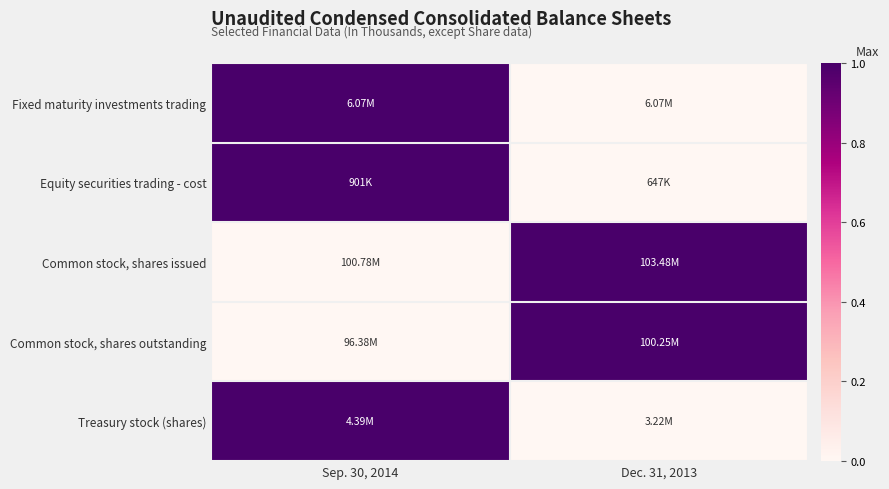

At which category does the chart reach its minimum across all series?

Dec. 31, 2013